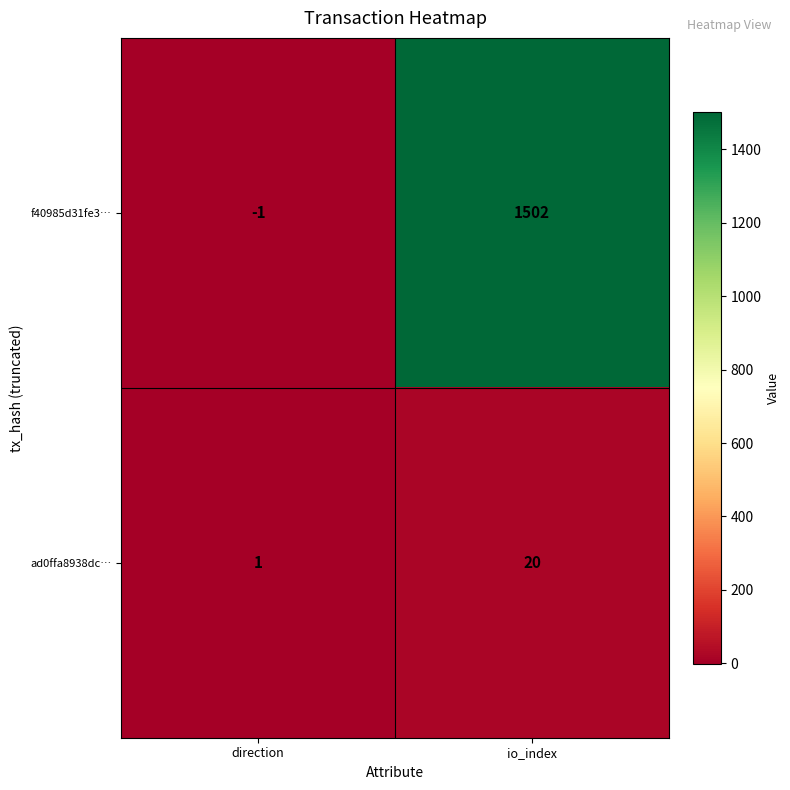

What is the total value across all series at io_index?

1522